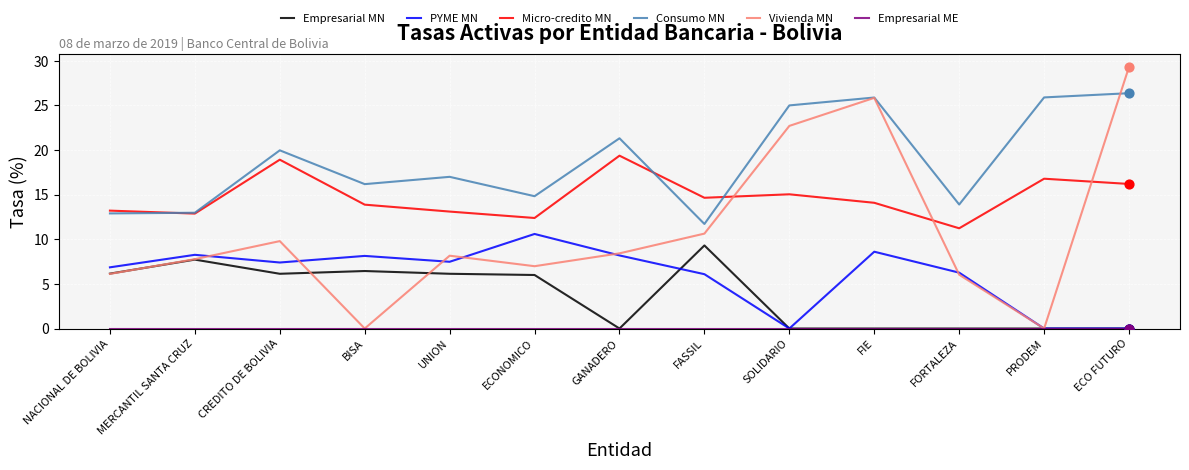

What is the total value across all series at PRODEM?

42.7